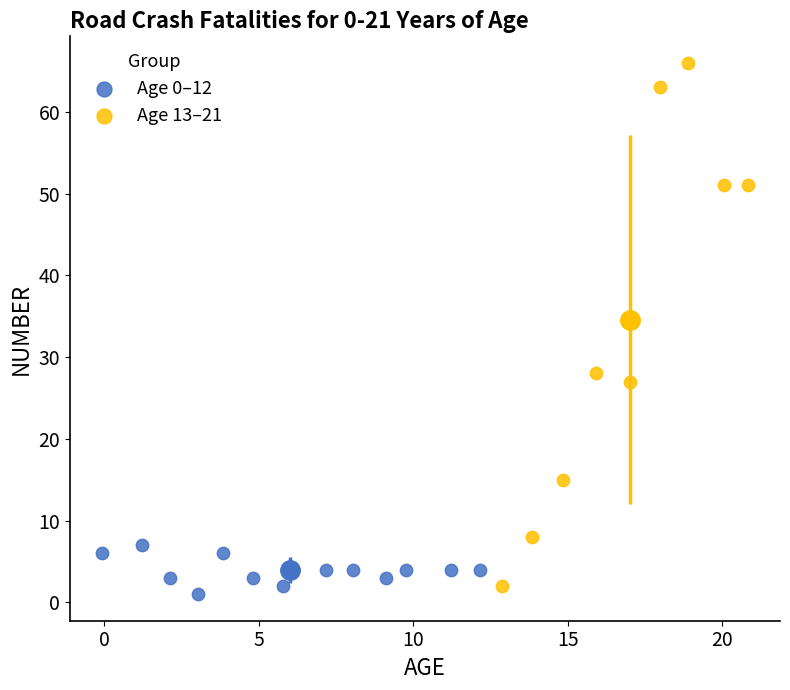

Which series contains the highest Y value?

Age 13–21